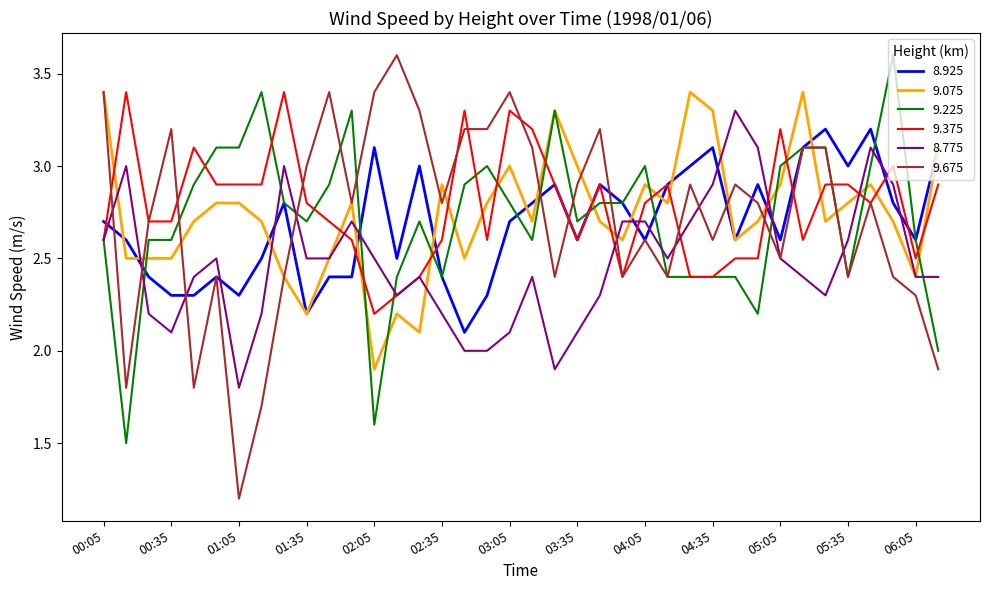

What is the minimum value shown in the chart?

1.2